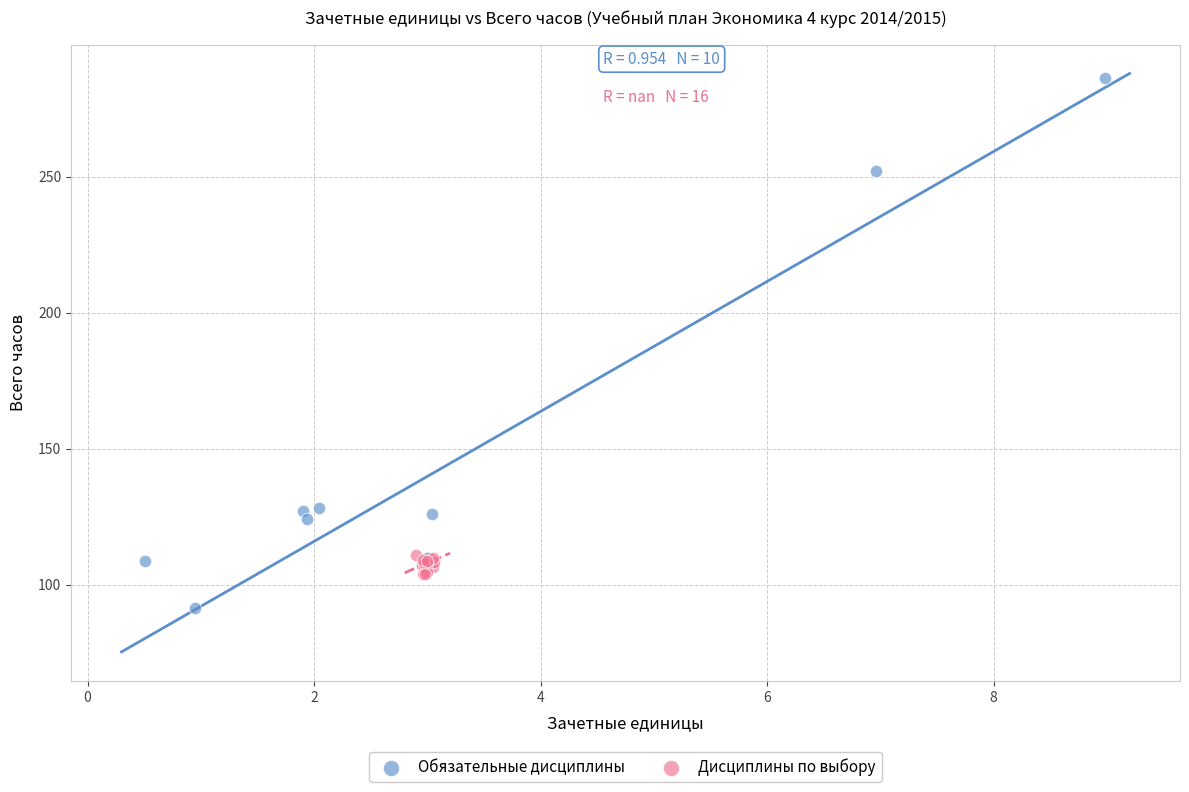

Which series has the widest spread of Y values?

Обязательные дисциплины